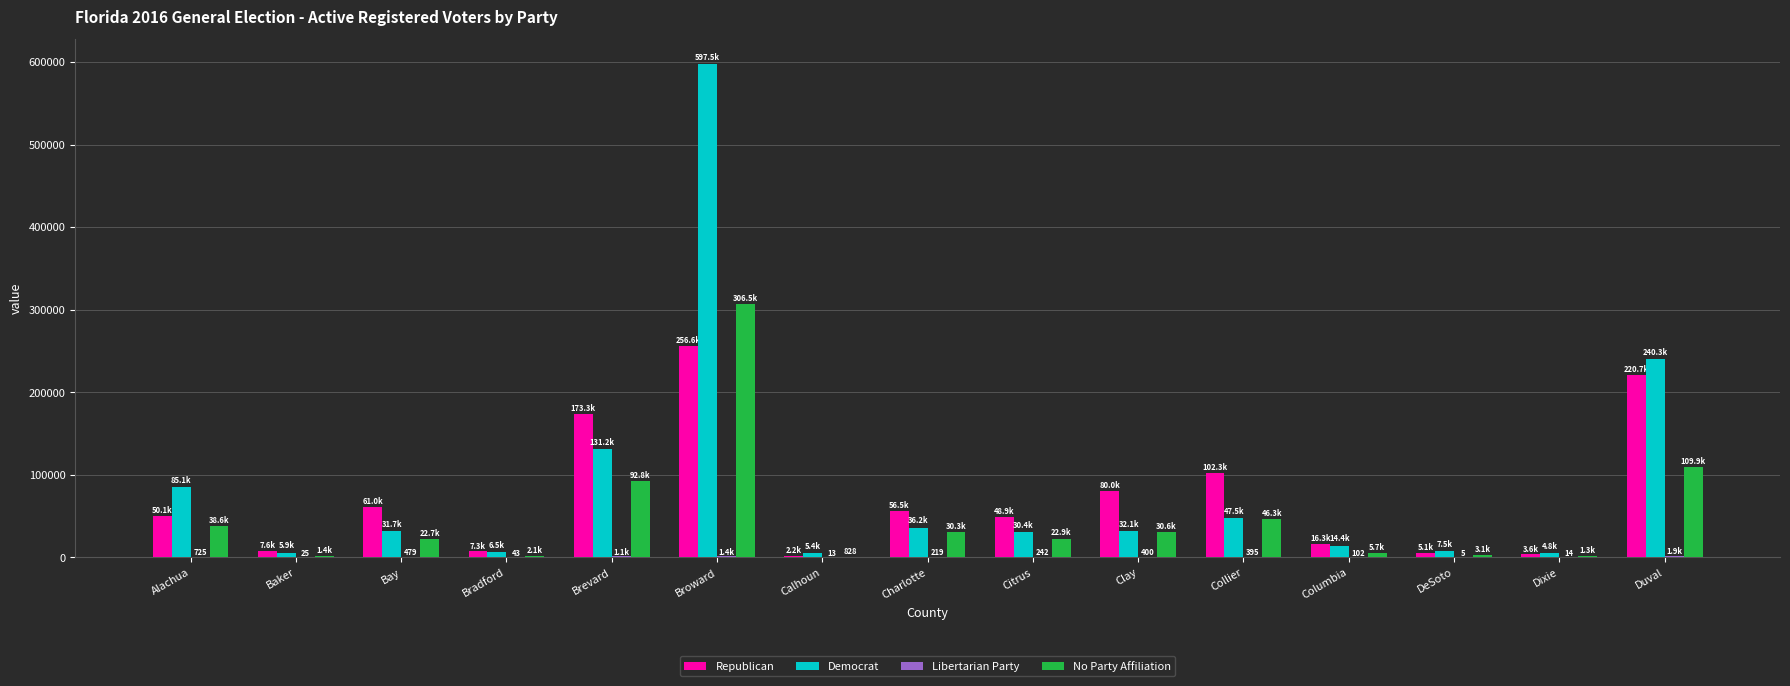

The Republican series shows 260102 at Brevard. True or false?

False